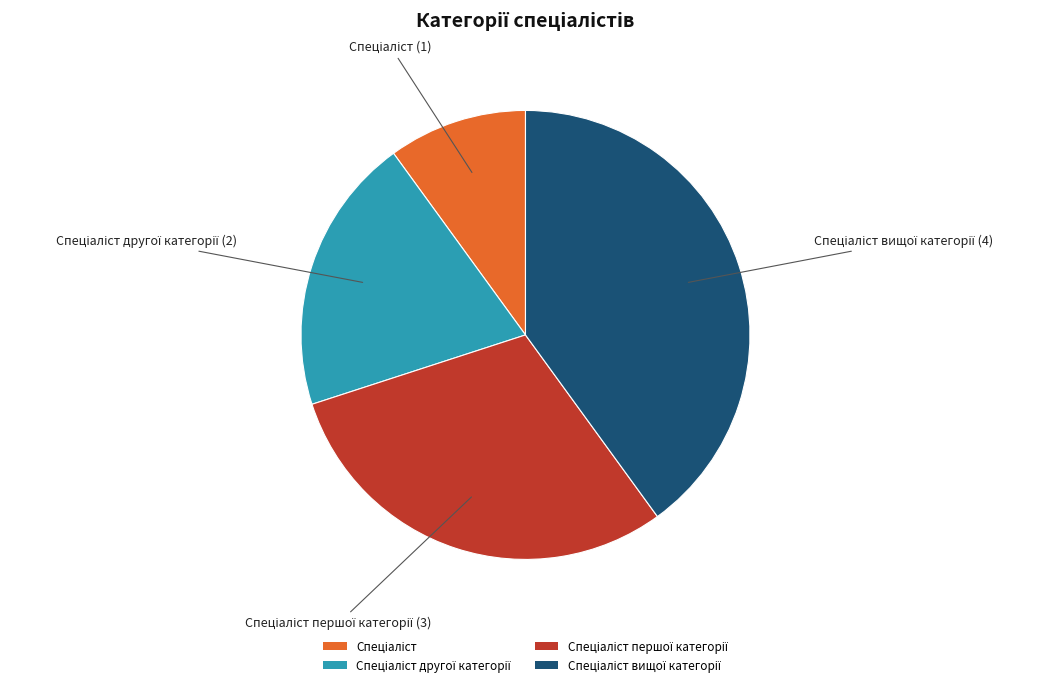

Is there a majority slice in this chart?

No